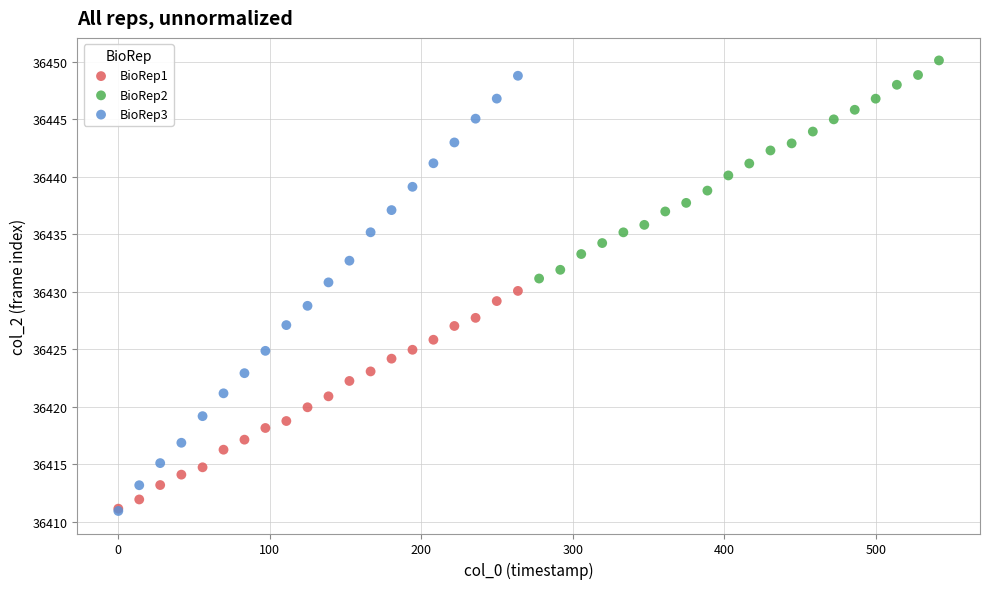

Which series has the widest spread of Y values?

BioRep3